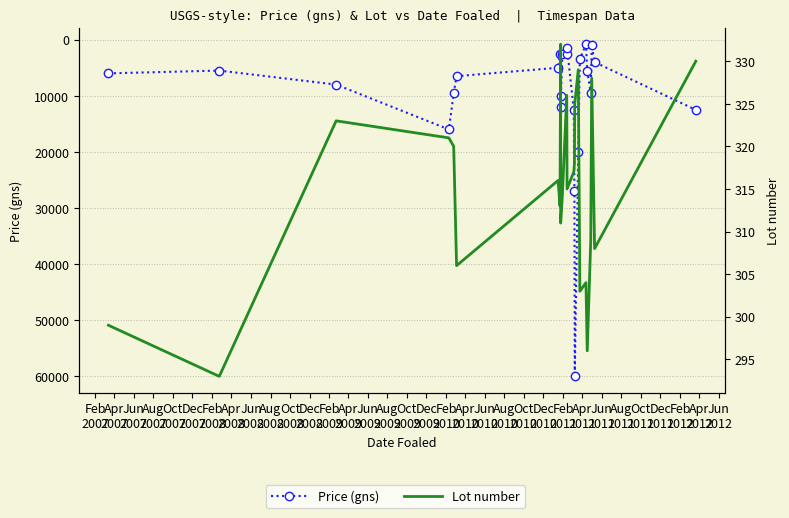

What is the sum of all Price (gns) values?

243800